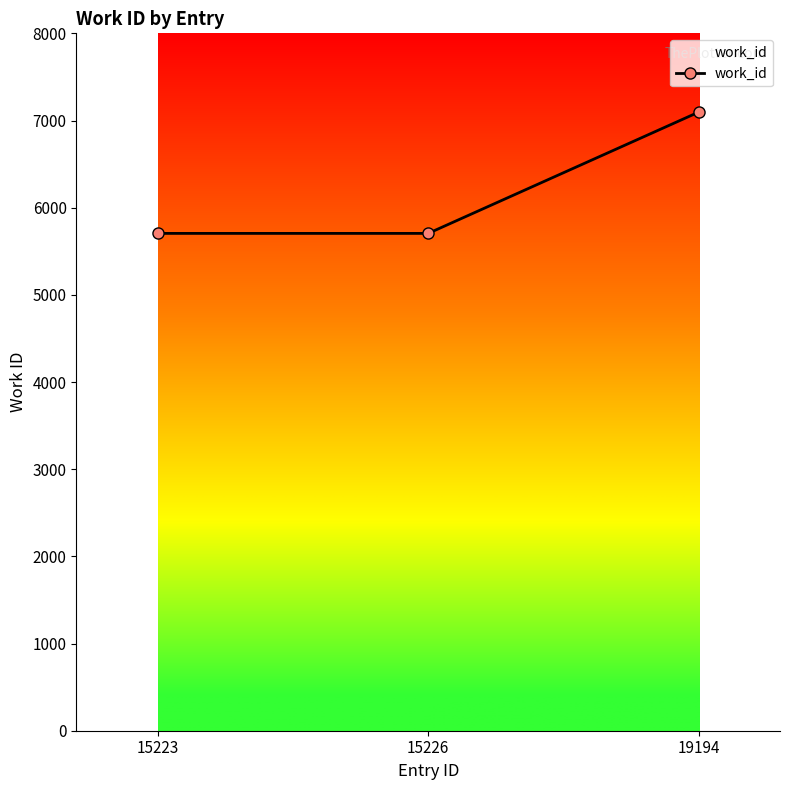

Reading left to right, list all the values displayed in this chart.

15223=5705	15226=5705	19194=7097